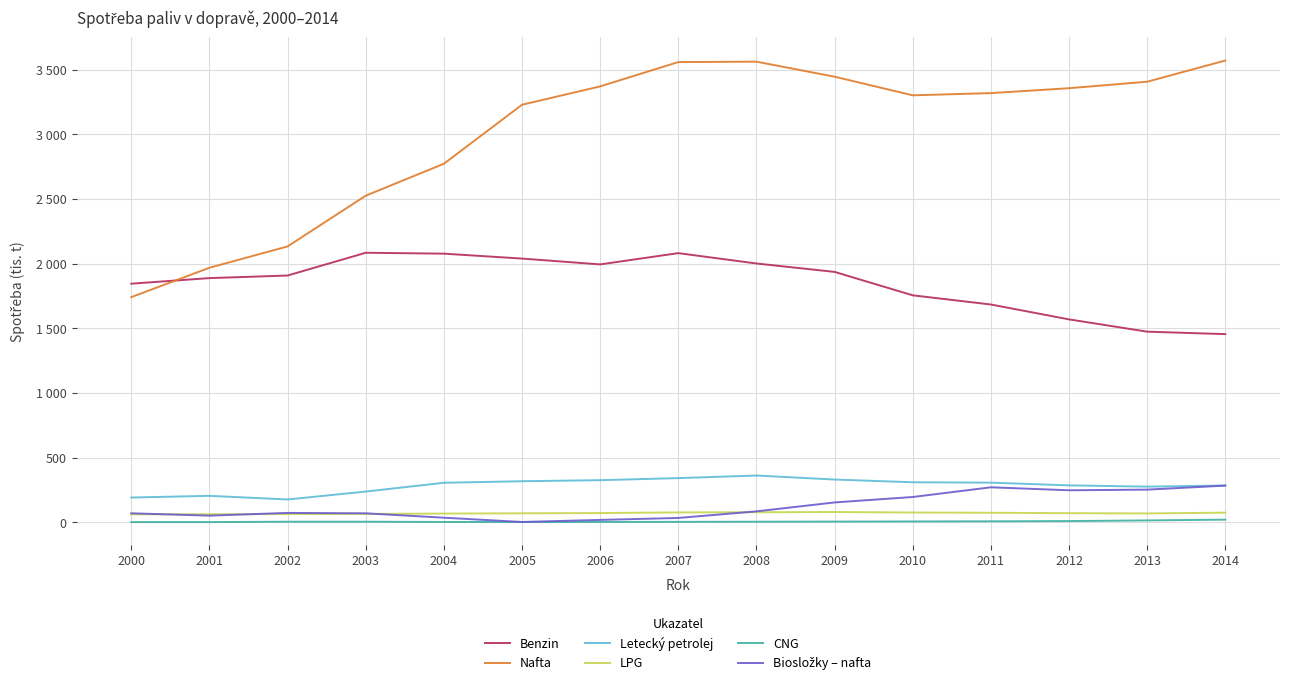

Is this an area chart (filled region under the line)?

No